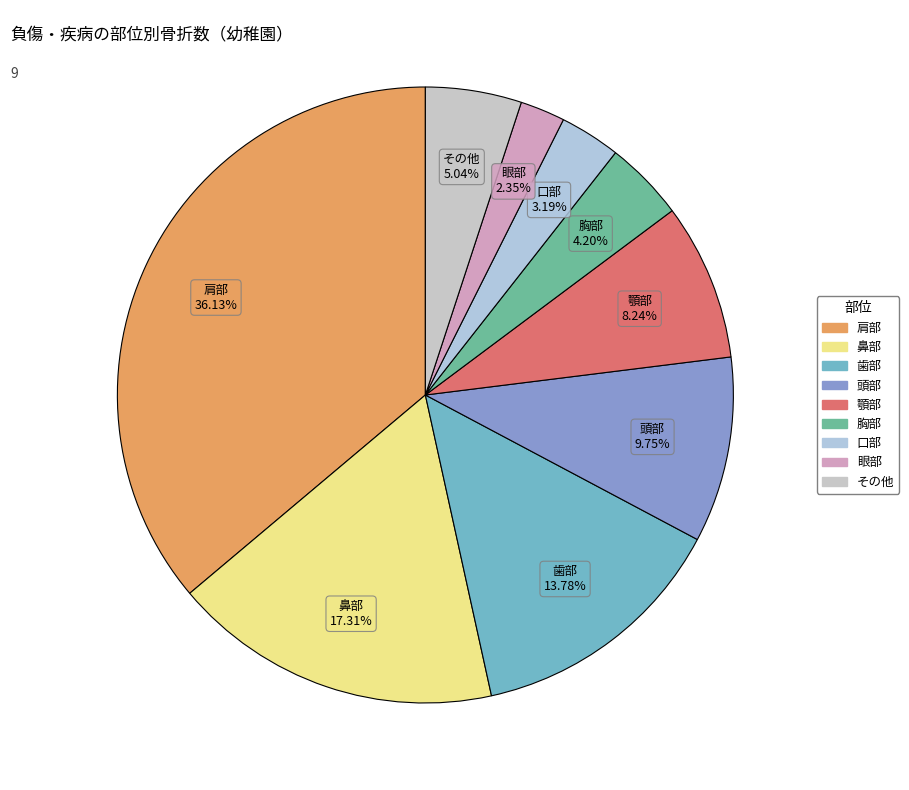

How many slices are in this pie chart?

9